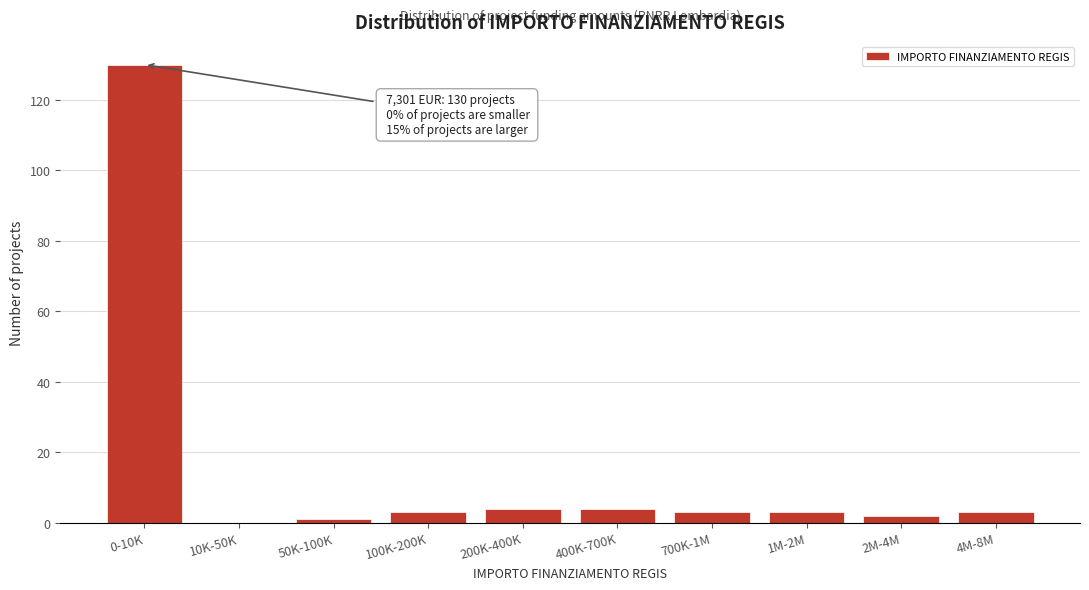

Reading left to right, what are all the values shown in this chart?

0-10K=130	10K-50K=0	50K-100K=1	100K-200K=3	200K-400K=4	400K-700K=4	700K-1M=3	1M-2M=3	2M-4M=2	4M-8M=3